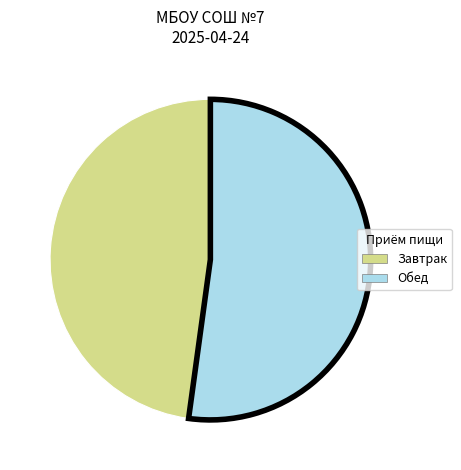

Is there any slice that represents more than half of the pie?

Yes